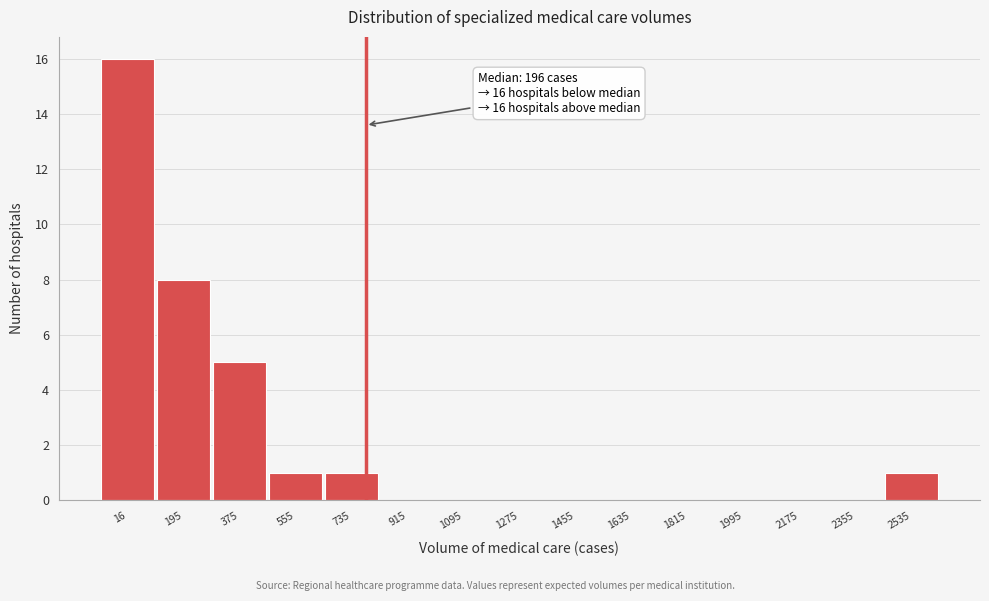

Reading left to right, what are all the values shown in this chart?

16=16	195=8	375=5	555=1	735=1	915=0	1095=0	1275=0	1455=0	1635=0	1815=0	1995=0	2175=0	2355=0	2535=1